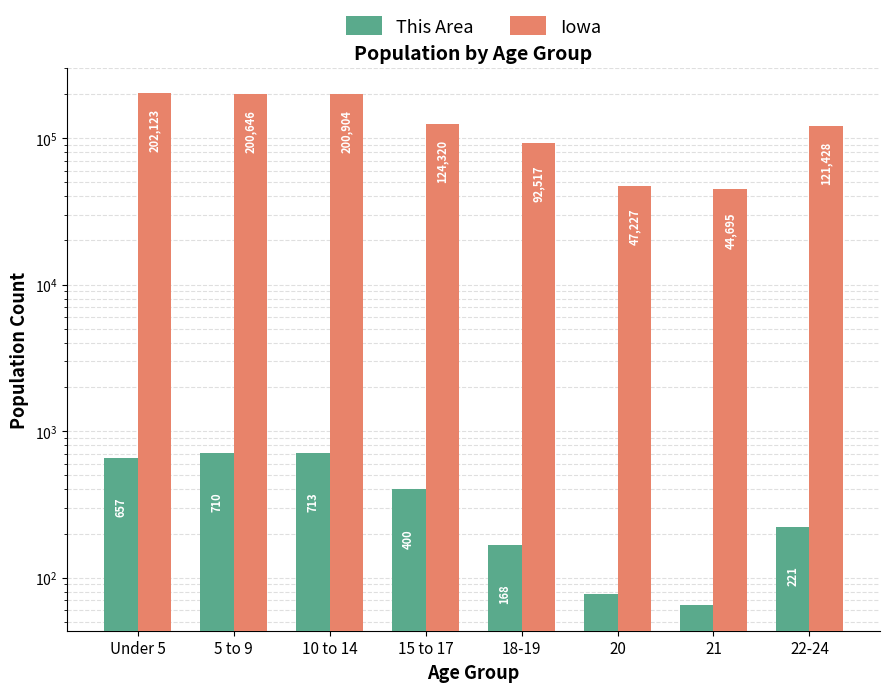

What is the difference between the Iowa values at 20 and 5 to 9?

153419